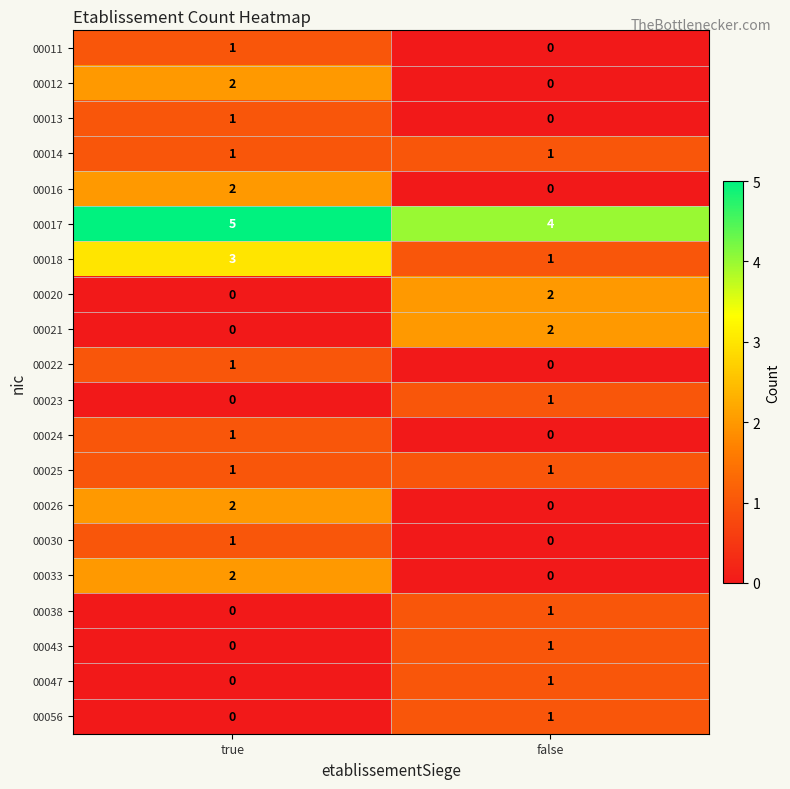

The 00056 series shows 1 at false. True or false?

True